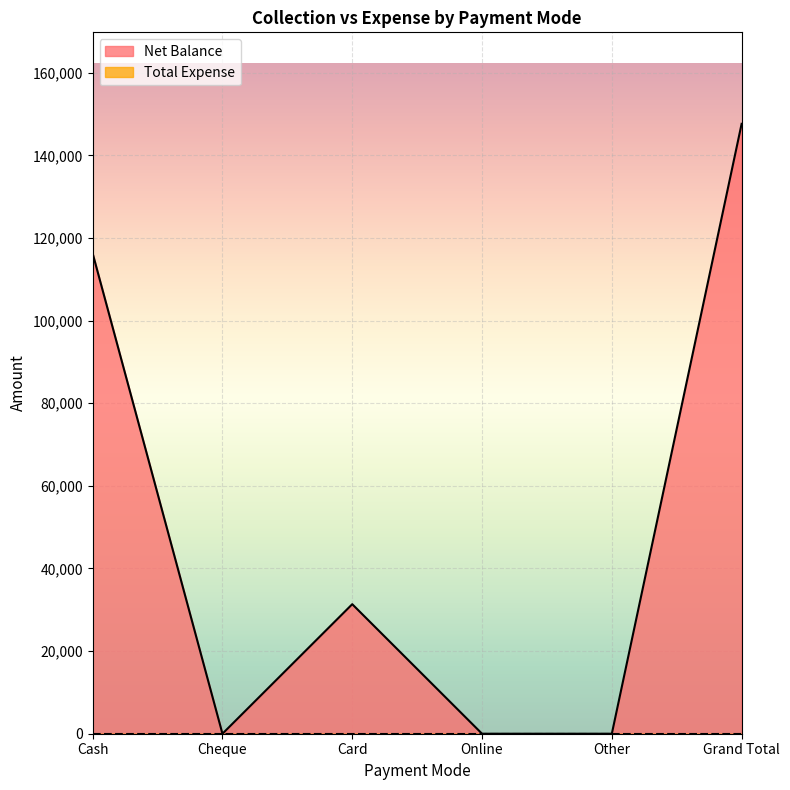

At which category does the chart reach its minimum across all series?

Cheque